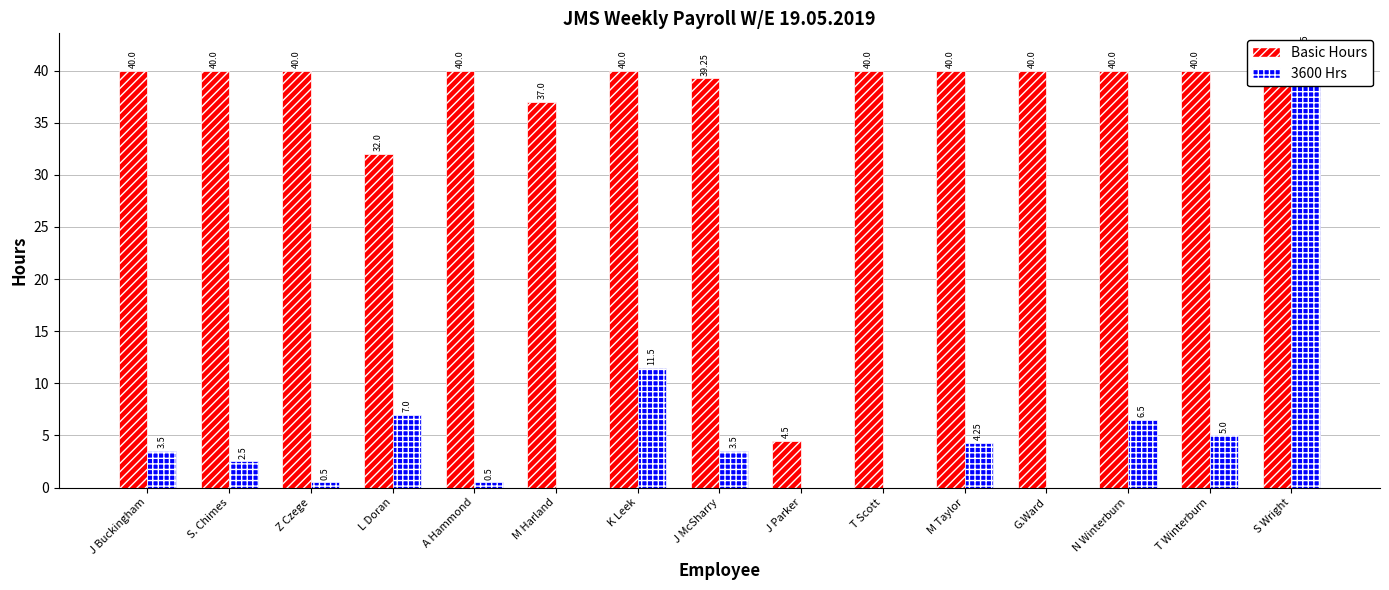

The 3600 Hrs series shows 67.3 at S Wright. True or false?

False